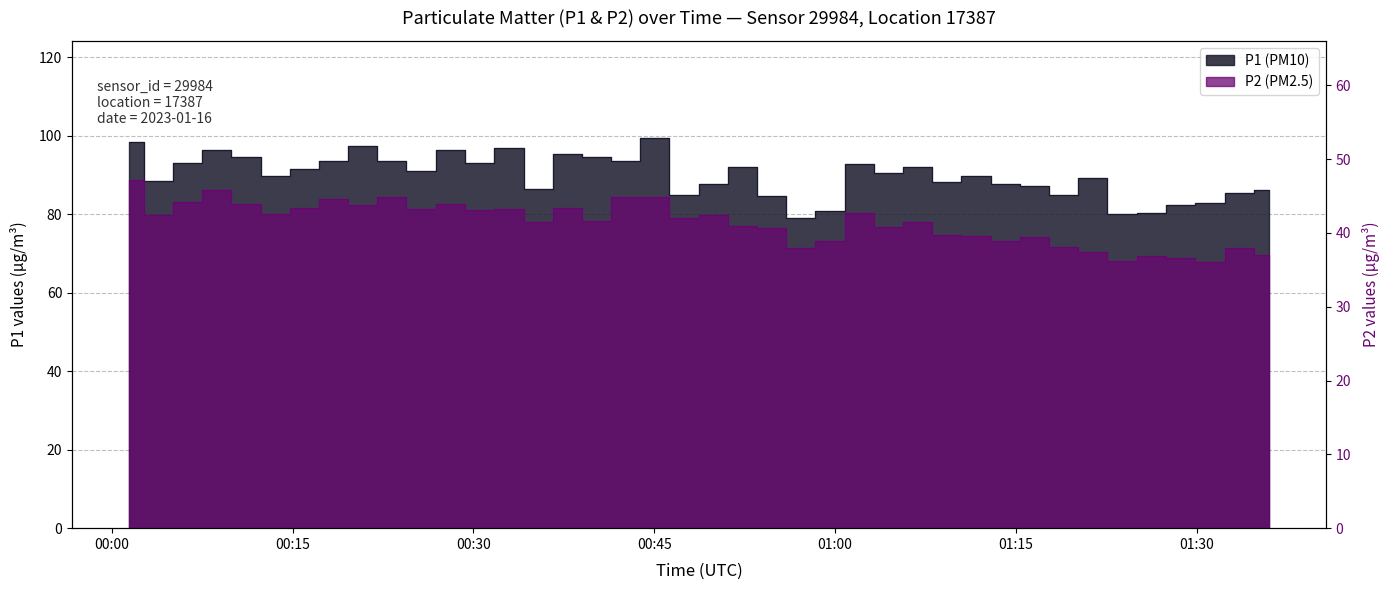

Where is P2 (PM2.5) nearest to the value 41?

00:52